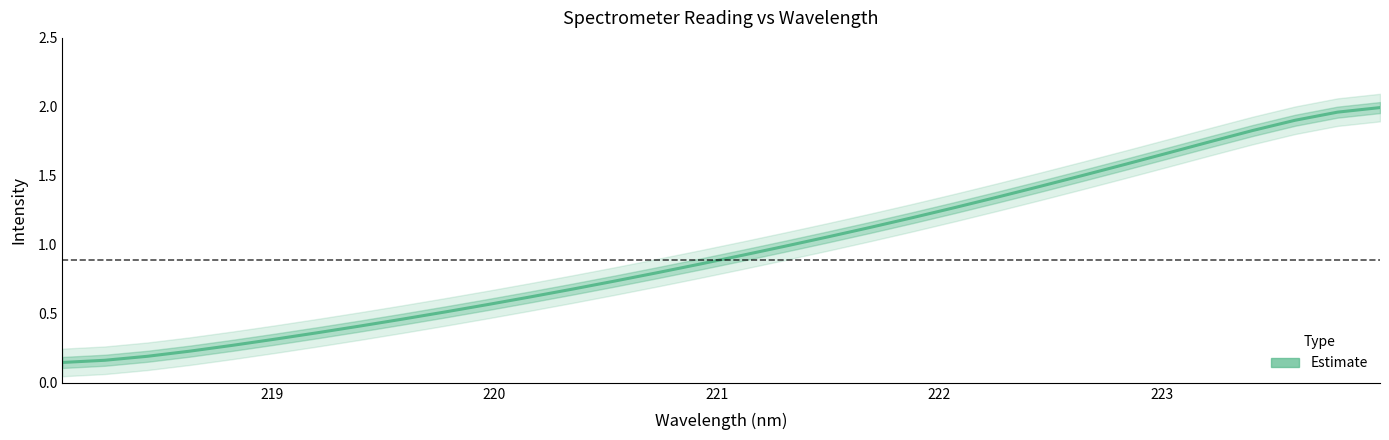

Reading right to left, transcribe all the data shown in this chart.

2.0	2.0	1.9	1.8	1.7	1.7	1.6	1.5	1.4	1.3	1.3	1.2	1.1	1.1	1.0	0.9	0.9	0.8	0.7	0.7	0.6	0.6	0.5	0.5	0.4	0.4	0.3	0.3	0.2	0.2	0.2	0.1